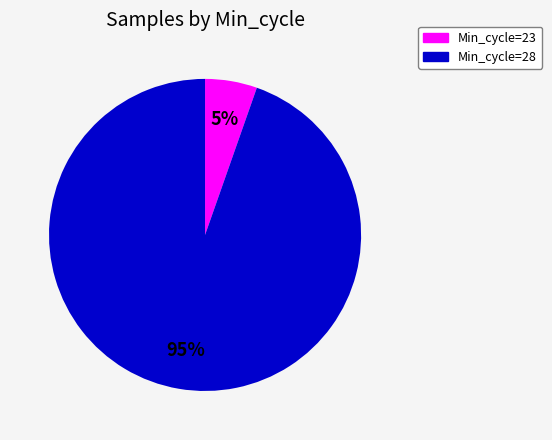

To the nearest percent, what is the average slice percentage?

50%